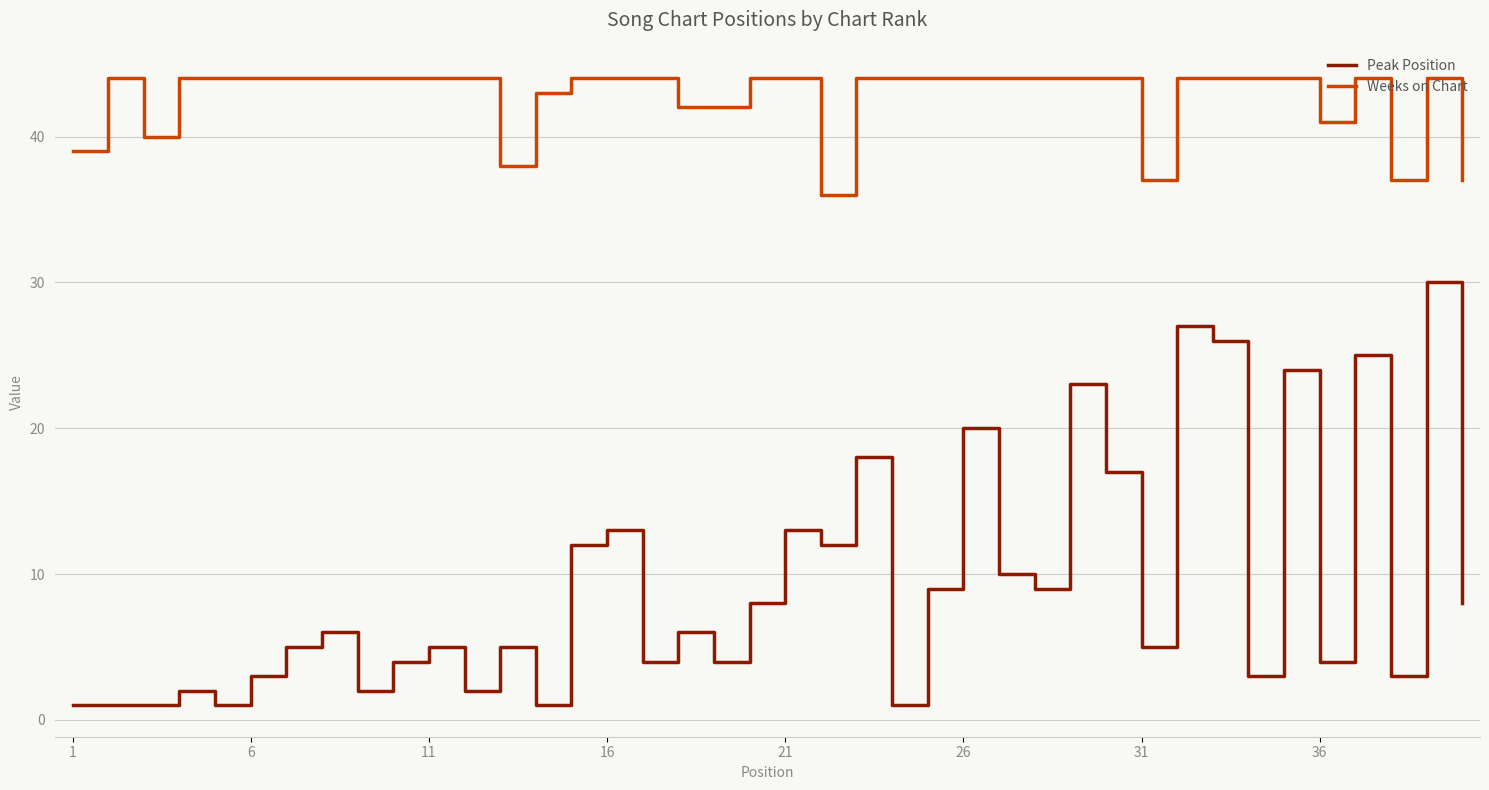

True or false: Peak Position and Weeks on Chart intersect in this chart.

False